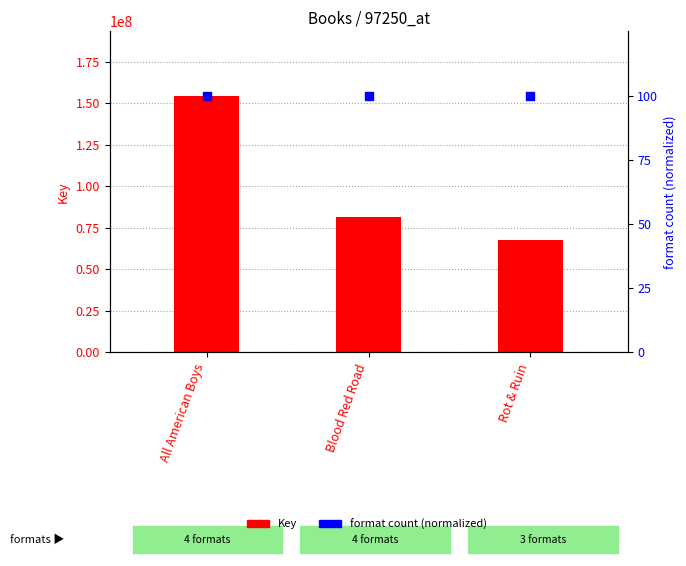

What is the total value across all series at Blood Red Road?

81668343